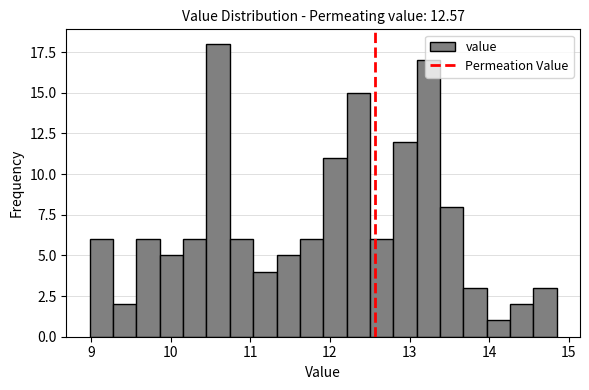

Around what value on the x-axis is the tallest bar? Give the approximate position of its centre, as read against the axis.

10.6